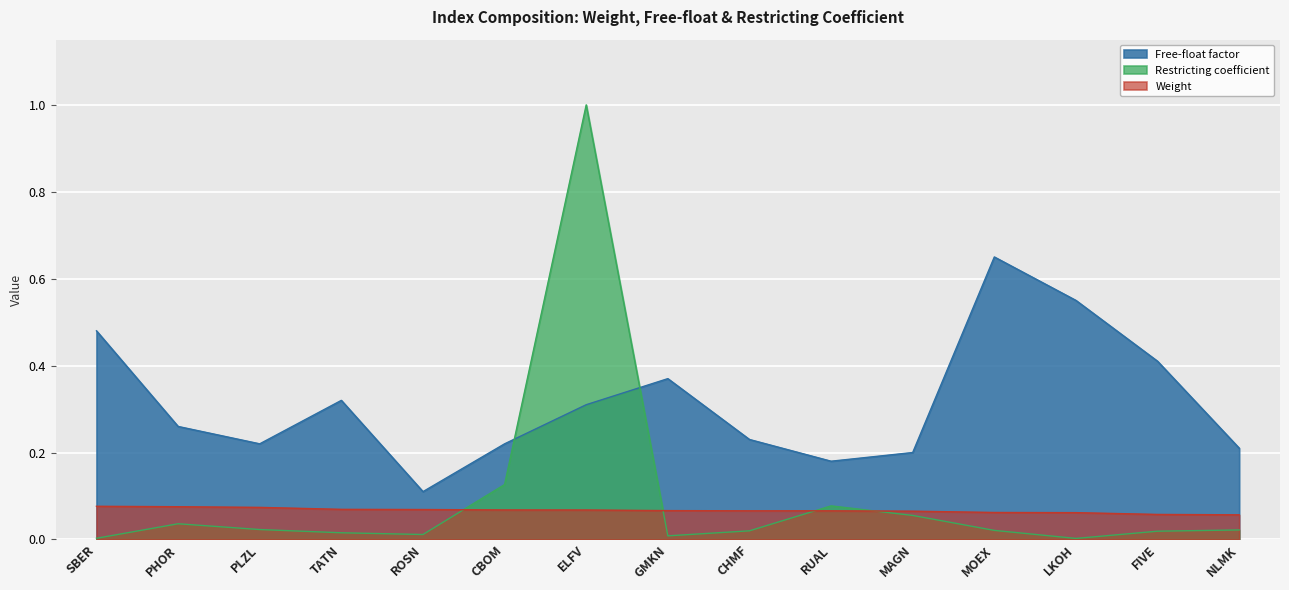

Reading left to right, what are all the values shown in this chart?

Free-float factor: 0.5	0.3	0.2	0.3	0.1	0.2	0.3	0.4	0.2	0.2	0.2	0.7	0.6	0.4	0.2
Restricting coefficient: 0.0	0.0	0.0	0.0	0.0	0.1	1.0	0.0	0.0	0.1	0.1	0.0	0.0	0.0	0.0
Weight: 0.1	0.1	0.1	0.1	0.1	0.1	0.1	0.1	0.1	0.1	0.1	0.1	0.1	0.1	0.1